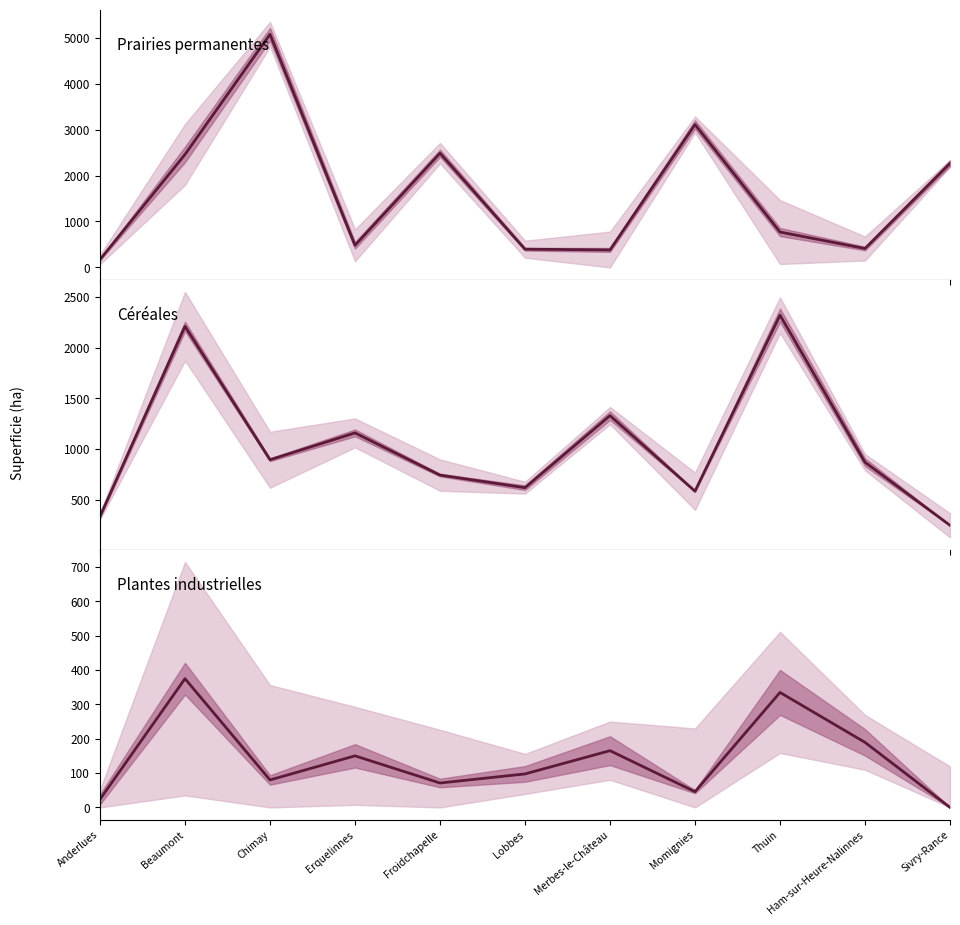

True or false: Céréales (ha) has a value of 182.7 at Froidchapelle.

False